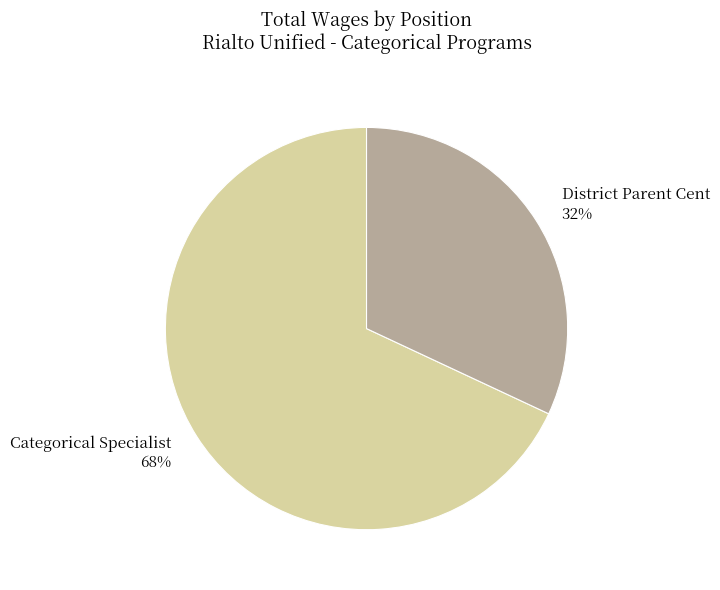

Does District Parent Cent account for over 50% of the chart?

No